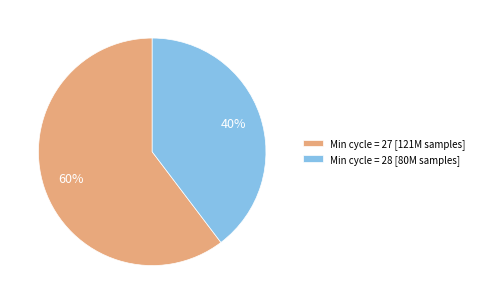

Is there any slice that represents more than half of the pie?

Yes